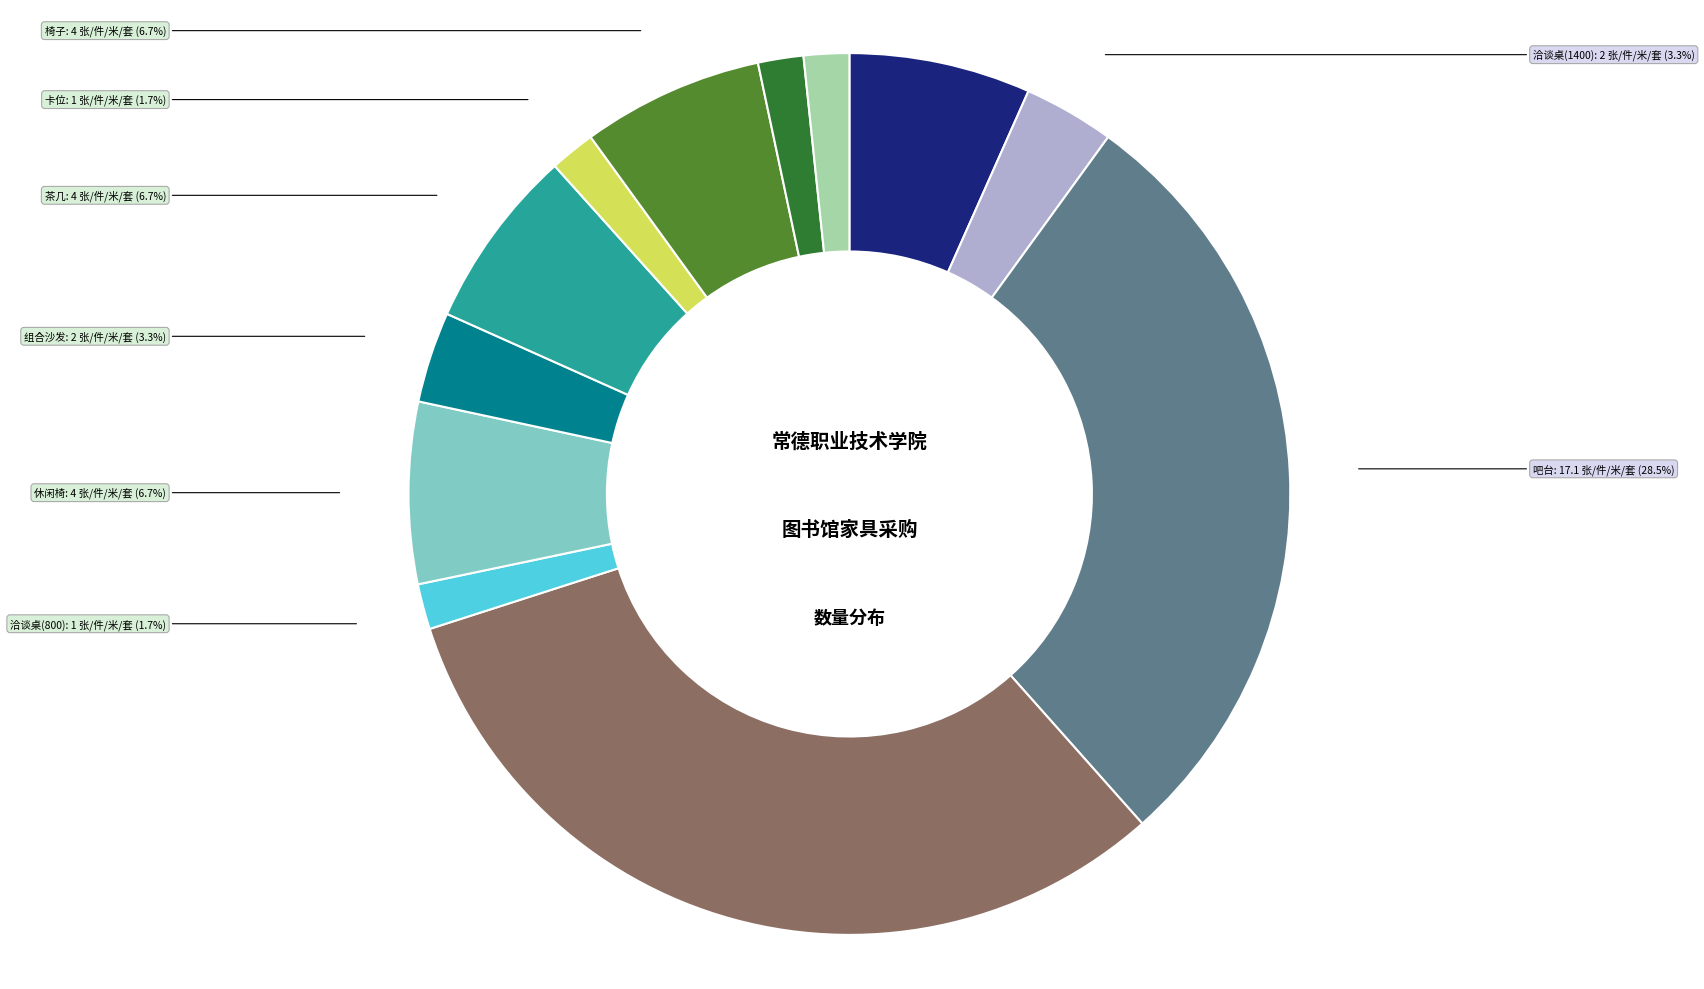

Between 茶几 and 洽谈桌(800), which is larger?

茶几